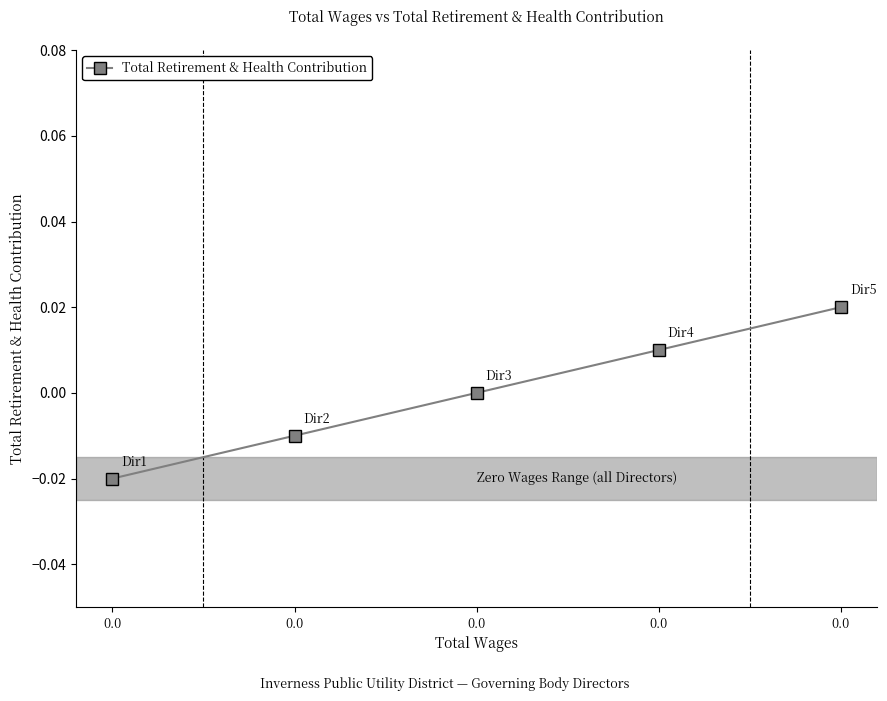

True or false: the data shows -0.0 at 0.0.

True